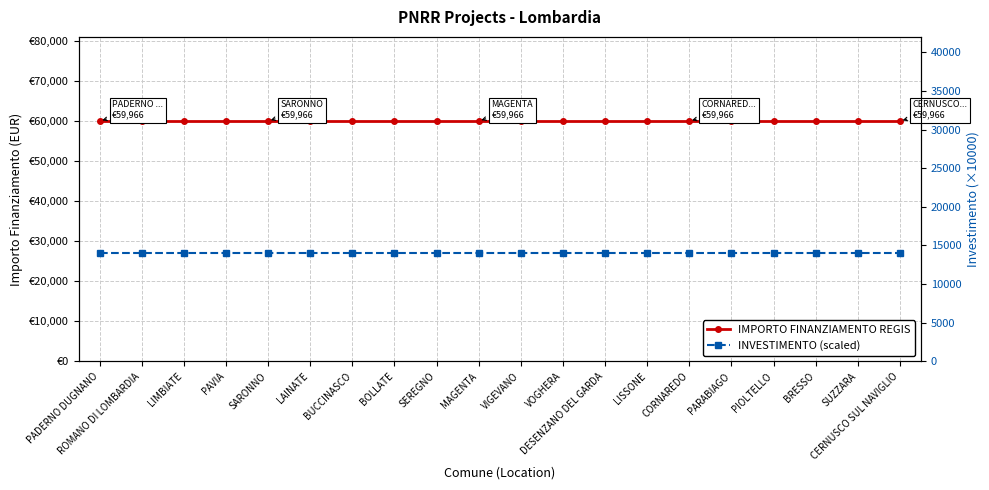

The value of INVESTIMENTO (scaled) at LIMBIATE is 3050. True or false?

False